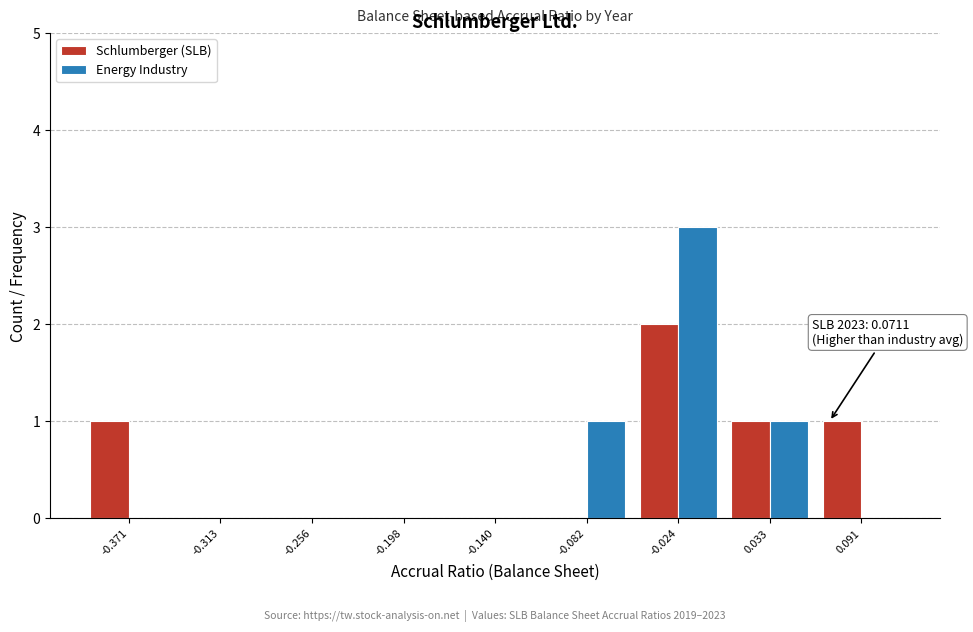

In the Energy Industry series, which range on the x-axis has the tallest bar?

-0.05 to 0.00